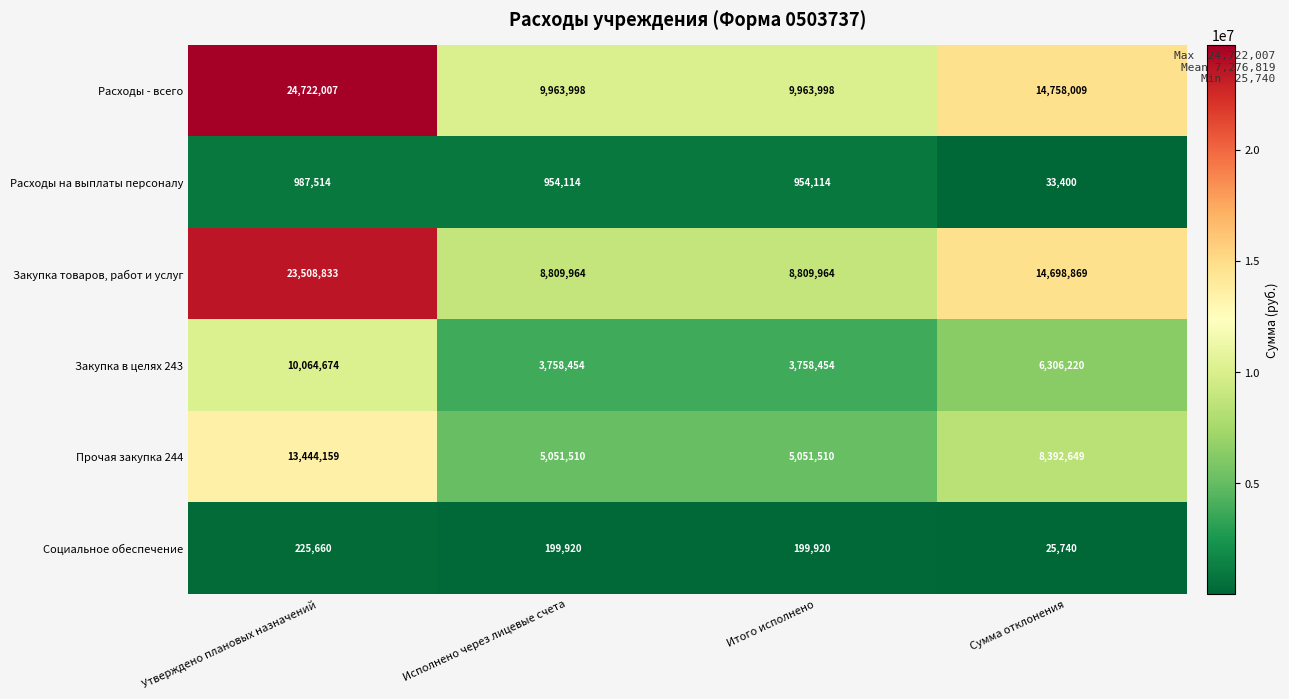

What is the difference between the maximum and minimum values in the Расходы - всего series?

14758009